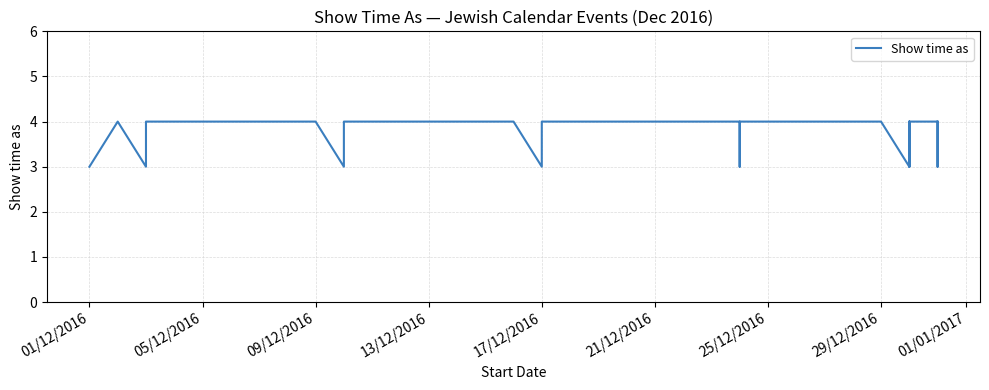

Does the chart display data point markers on the line(s)?

No